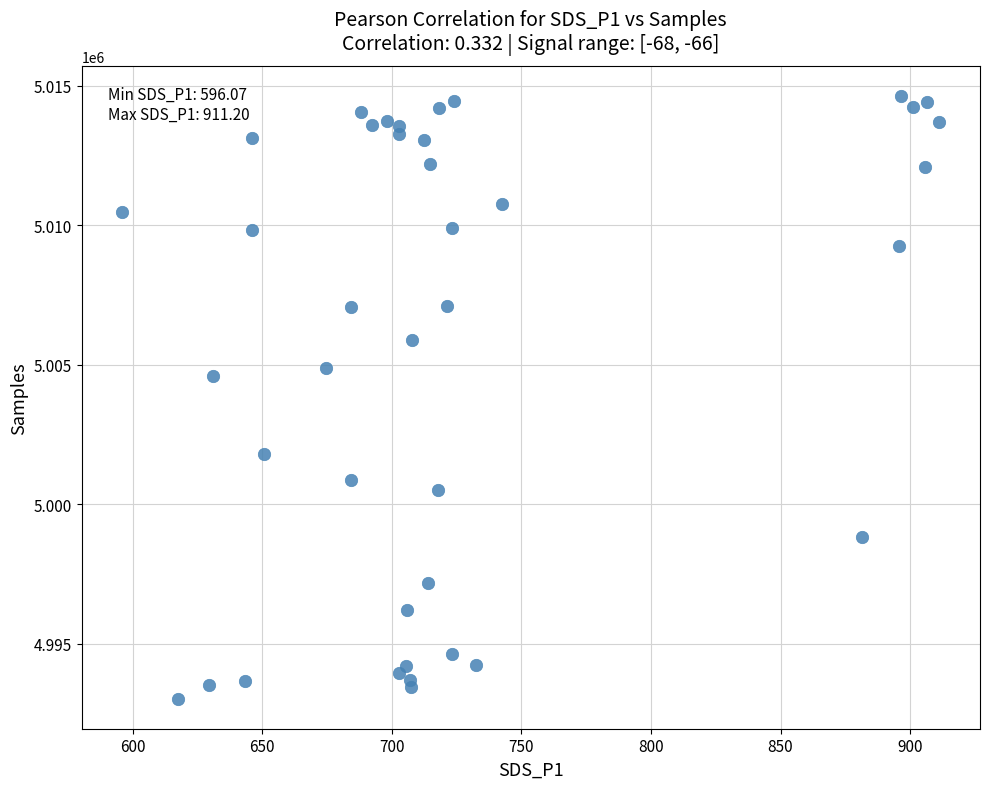

What Y value in the scatter plot is closest to 5003834?

5004610